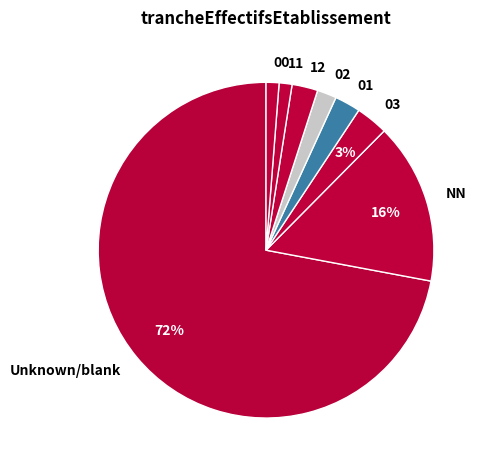

Does 12 represent more than half of the total?

No